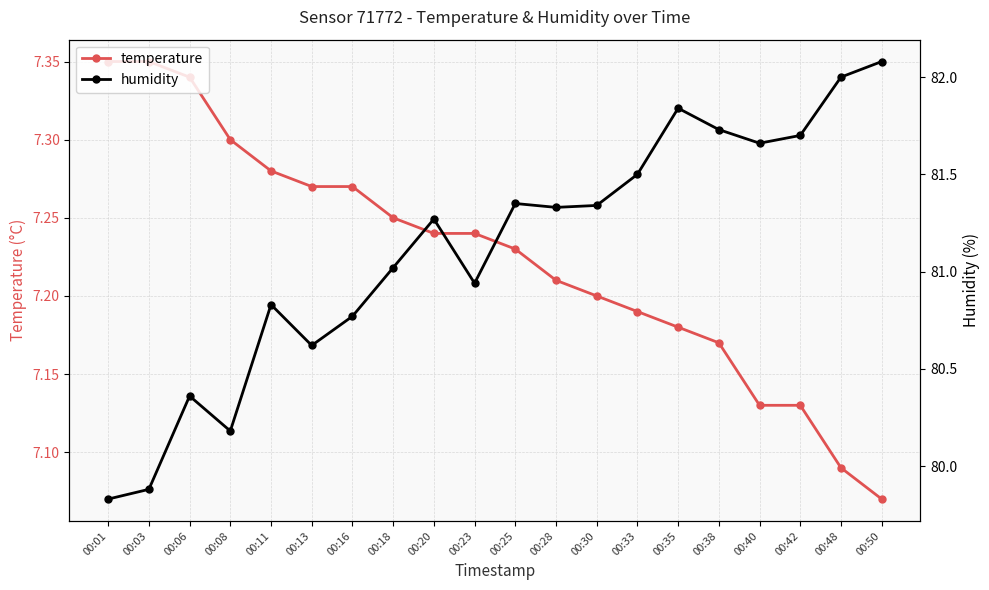

True or false: temperature has a value of 7.2 at 00:33.

True